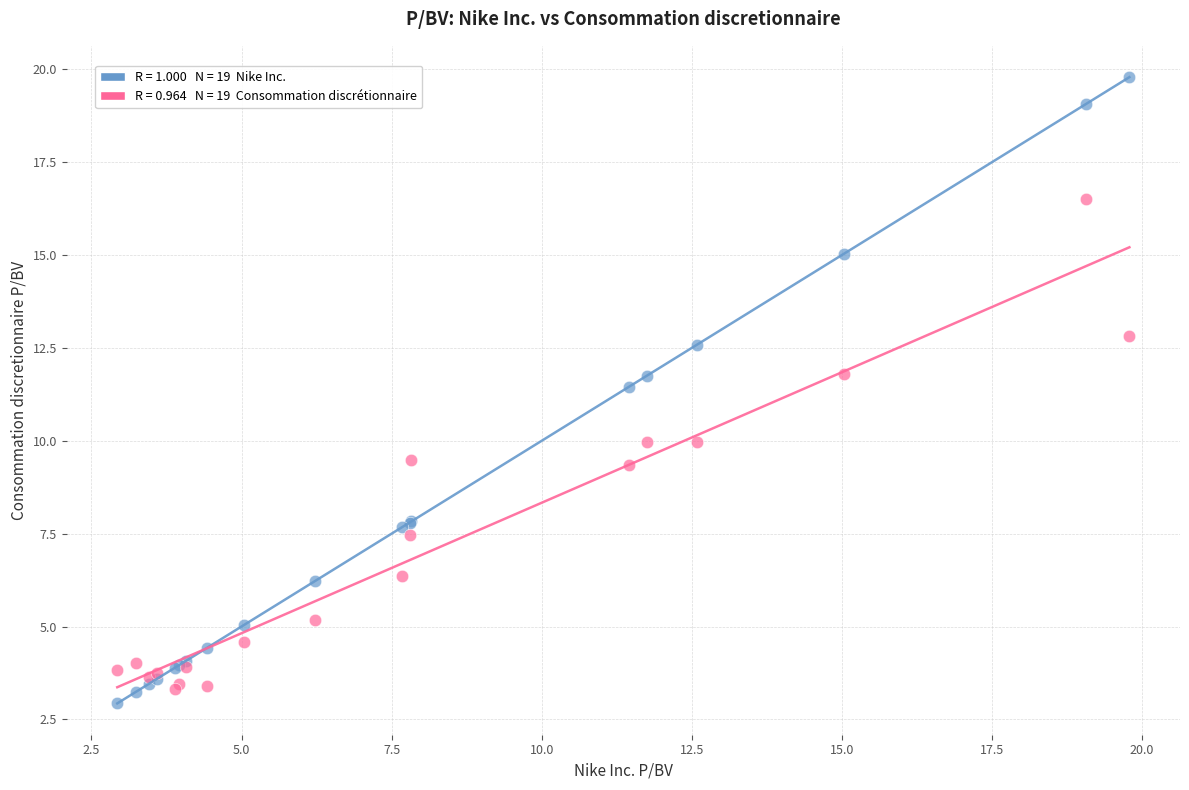

Across all series, what Y value is closest to 11?

11.5